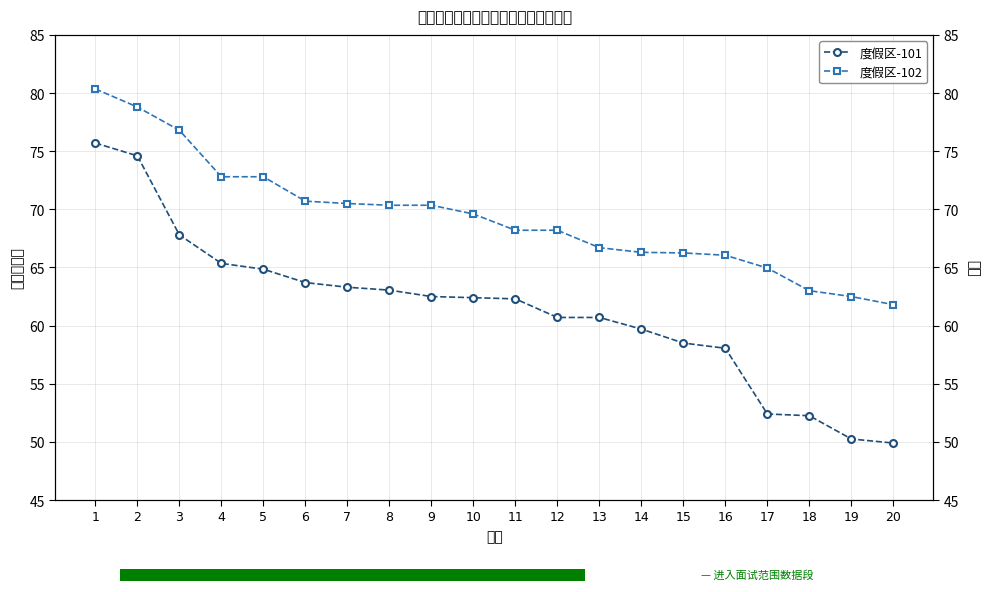

How many groups of bars are there?

20